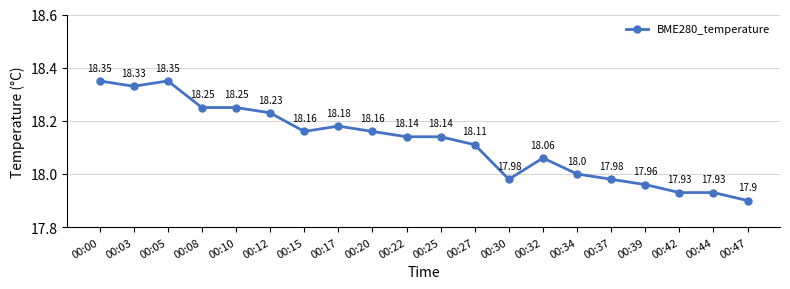

Which has a higher value, 00:15 or 00:08?

00:08